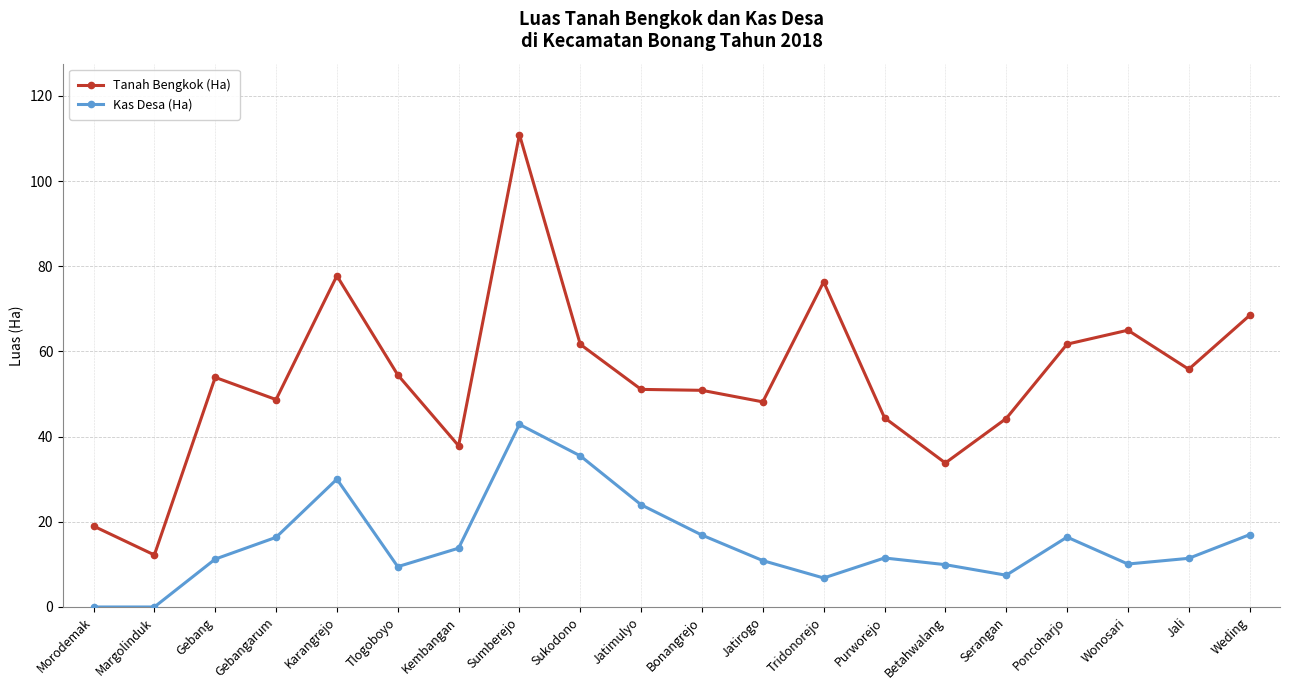

How many lines are shown in the chart?

2